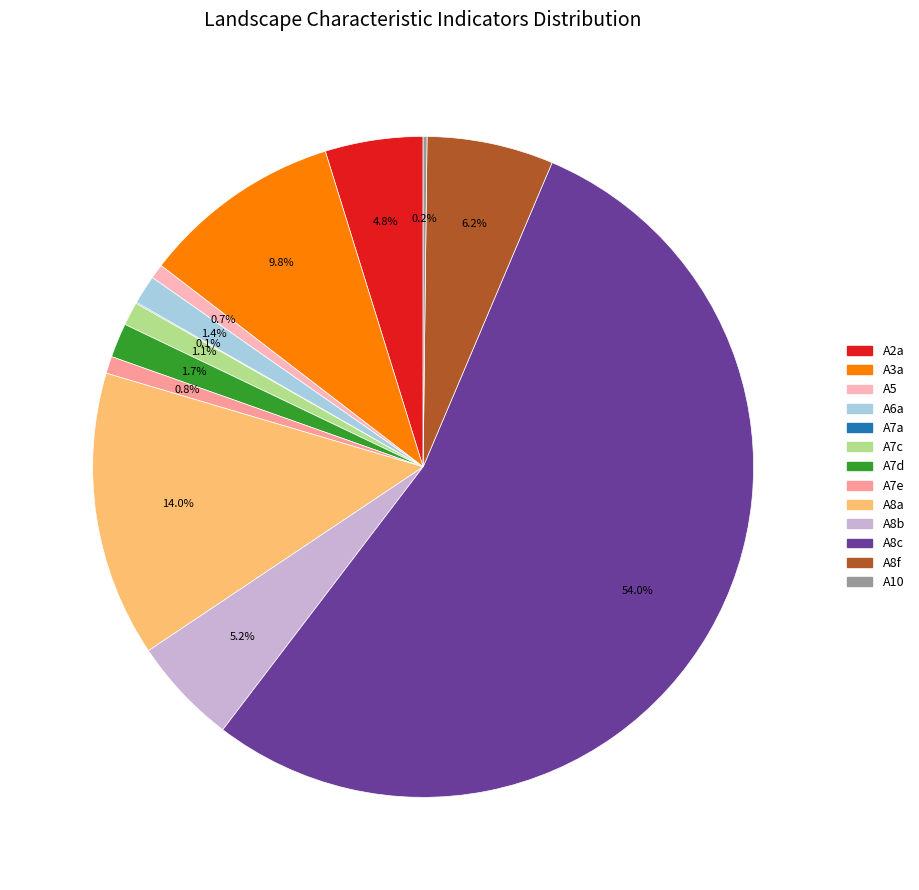

Which has a higher value, A7e or A7d?

A7d